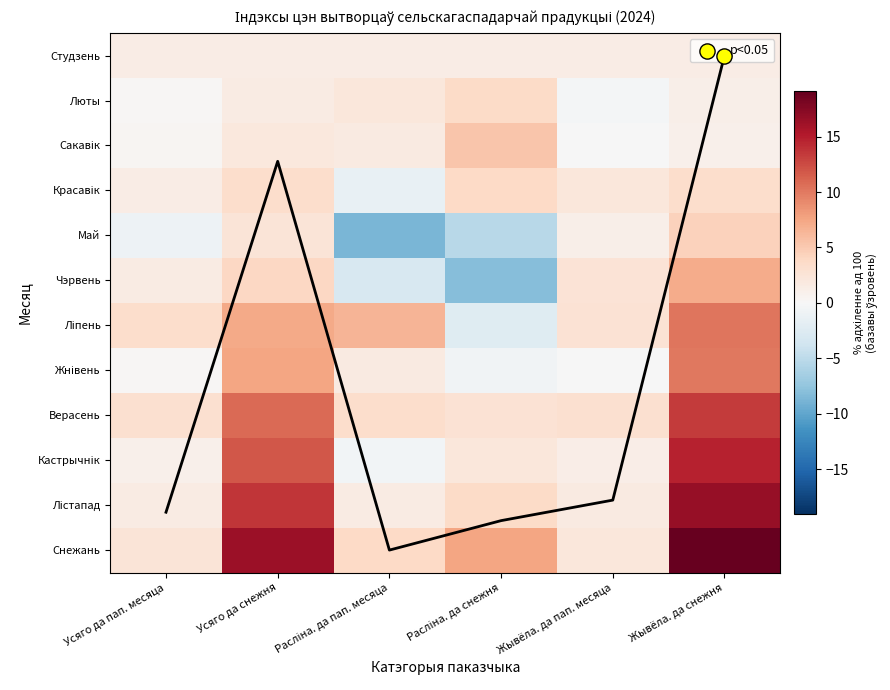

What is the average value of the Студзень series?

1.4